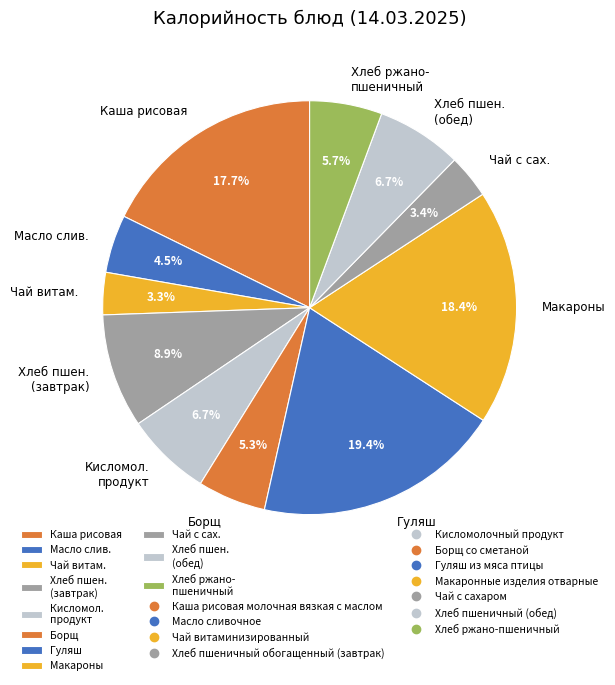

Do Хлеб ржано- пшеничный and Борщ together represent more than half of the pie?

No